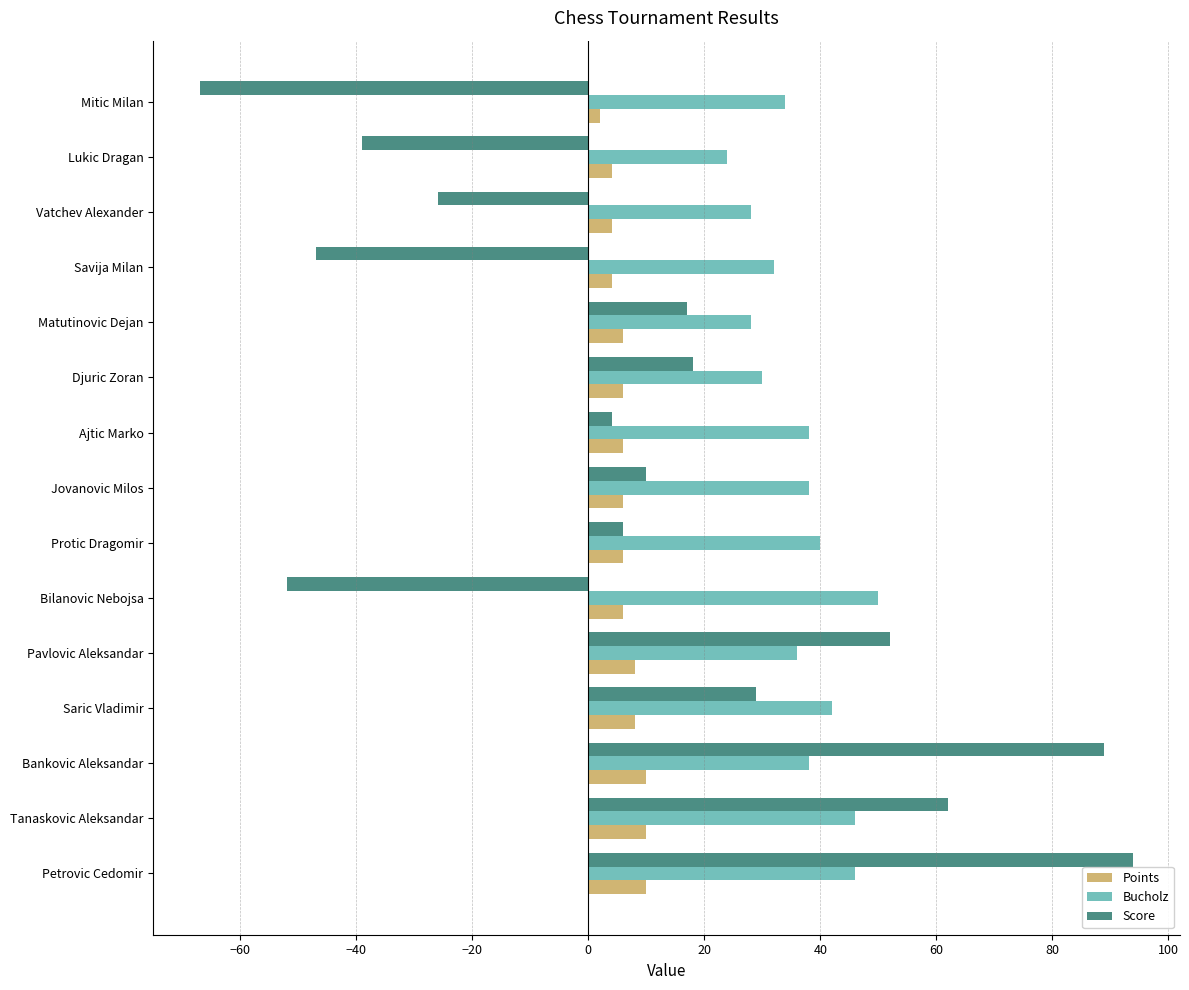

What is the spread (max minus min) of values at Ajtic Marko?

34